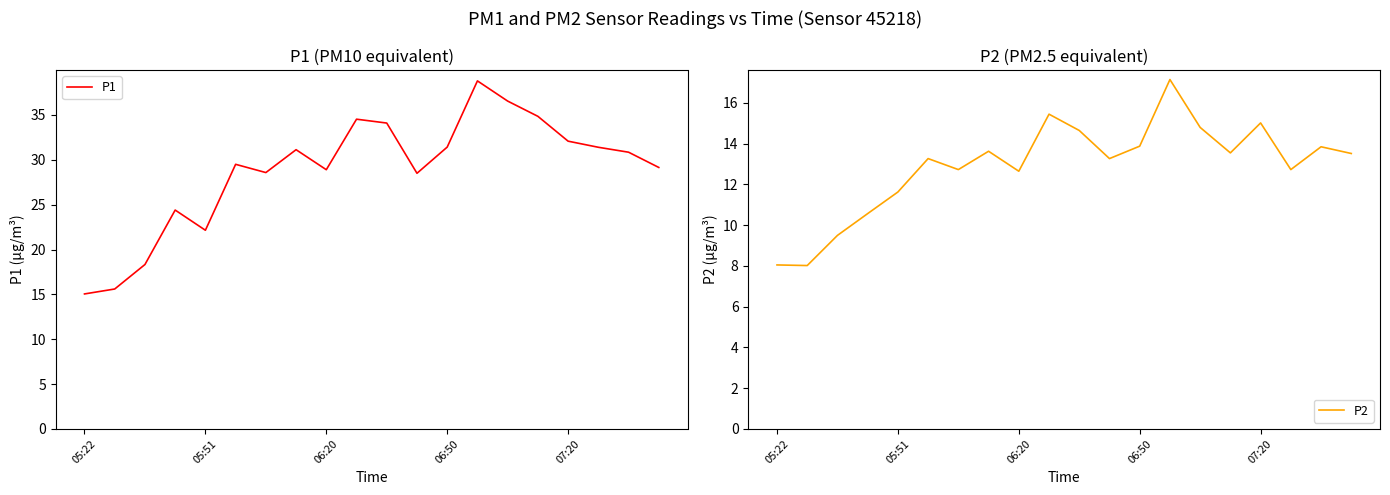

True or false: P1 has a value of 6.5 at 06:20.

False